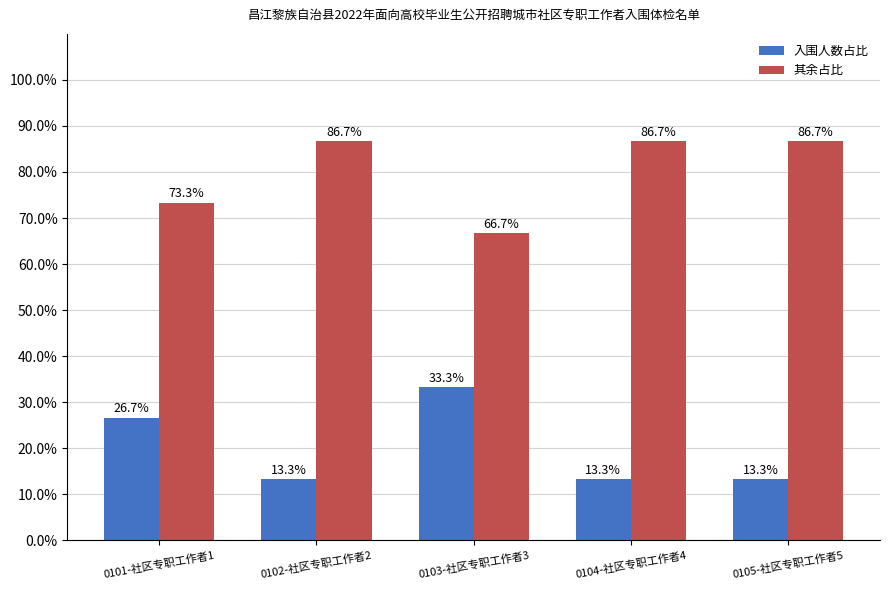

Rank the series by their maximum value, from lowest to highest.

入围人数占比, 其余占比